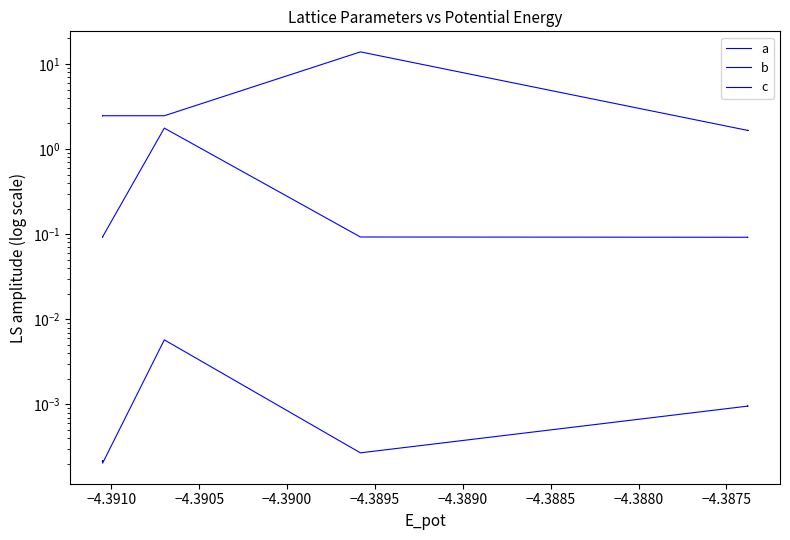

True or false: c and b intersect in this chart.

False